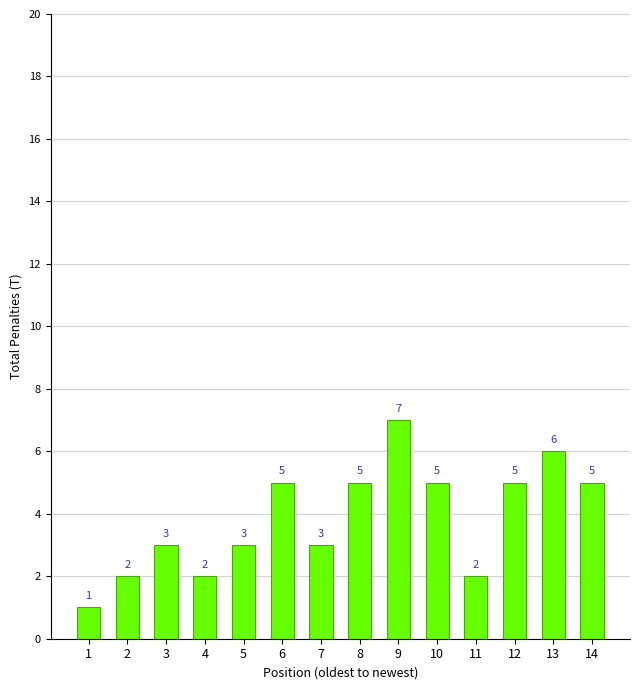

Which label corresponds to the largest value in the chart?

9